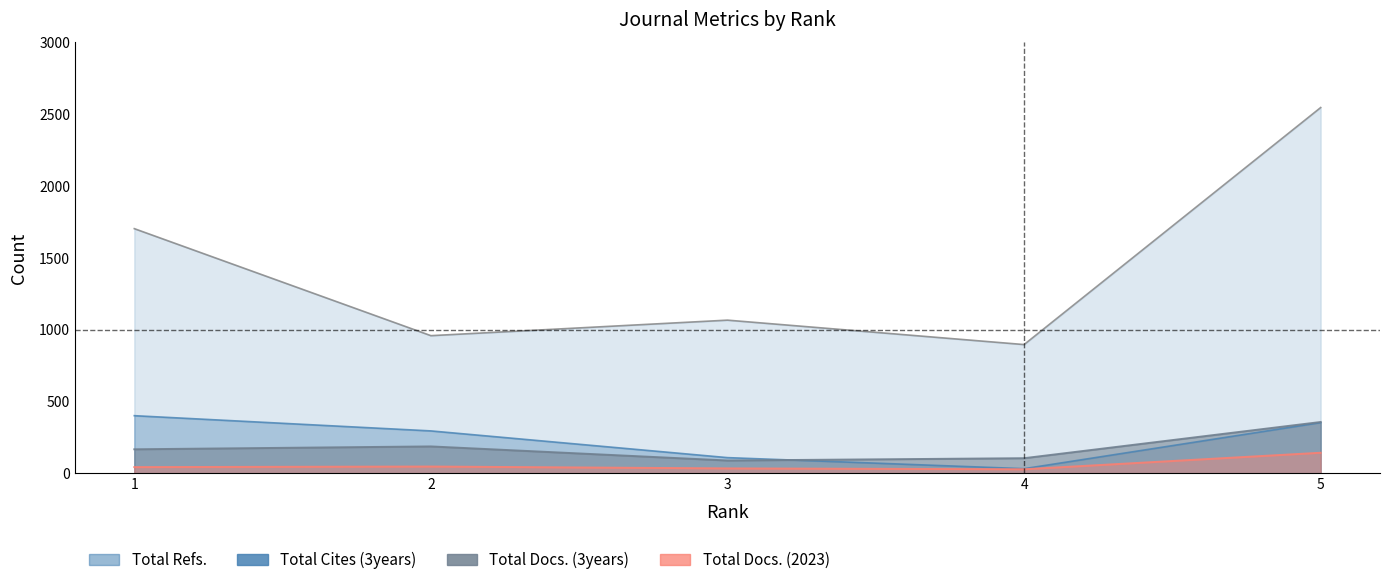

Does the chart have visible grid lines?

No